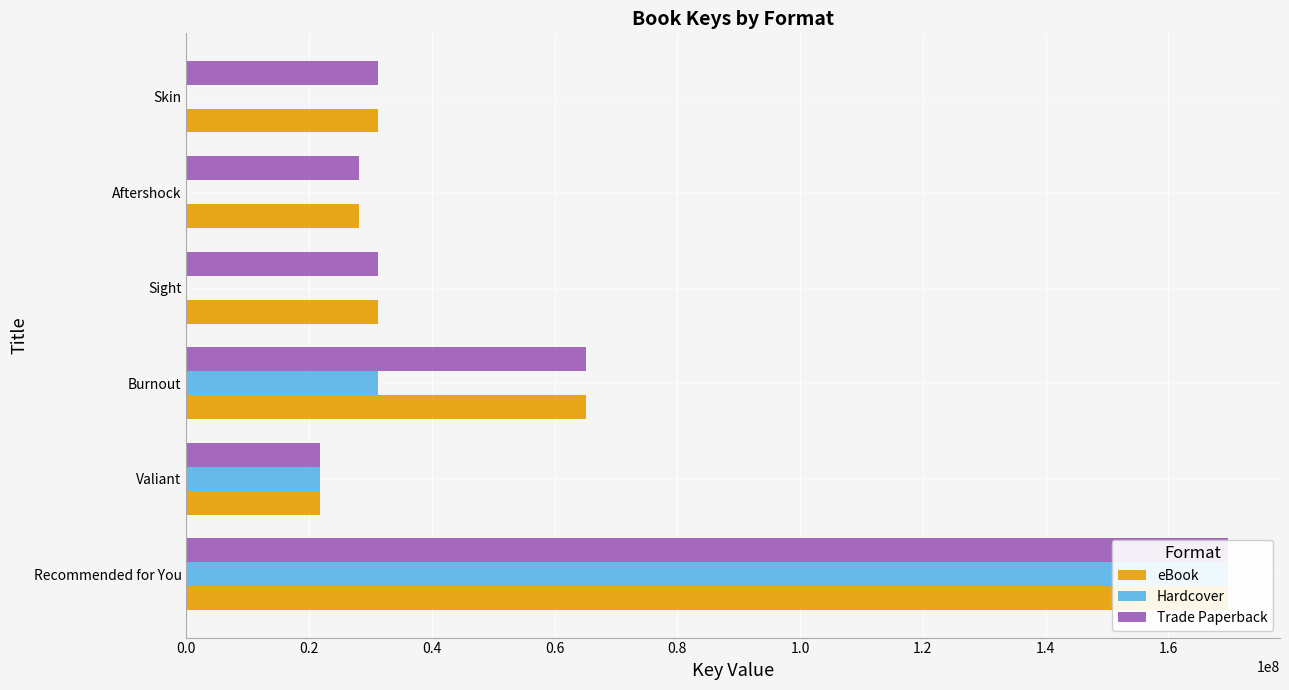

Which series has the largest range (max minus min)?

Hardcover